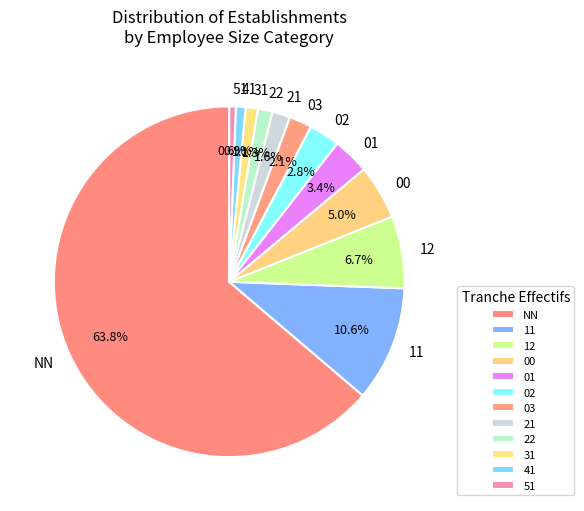

What portion of the pie excludes 01?

96.6%